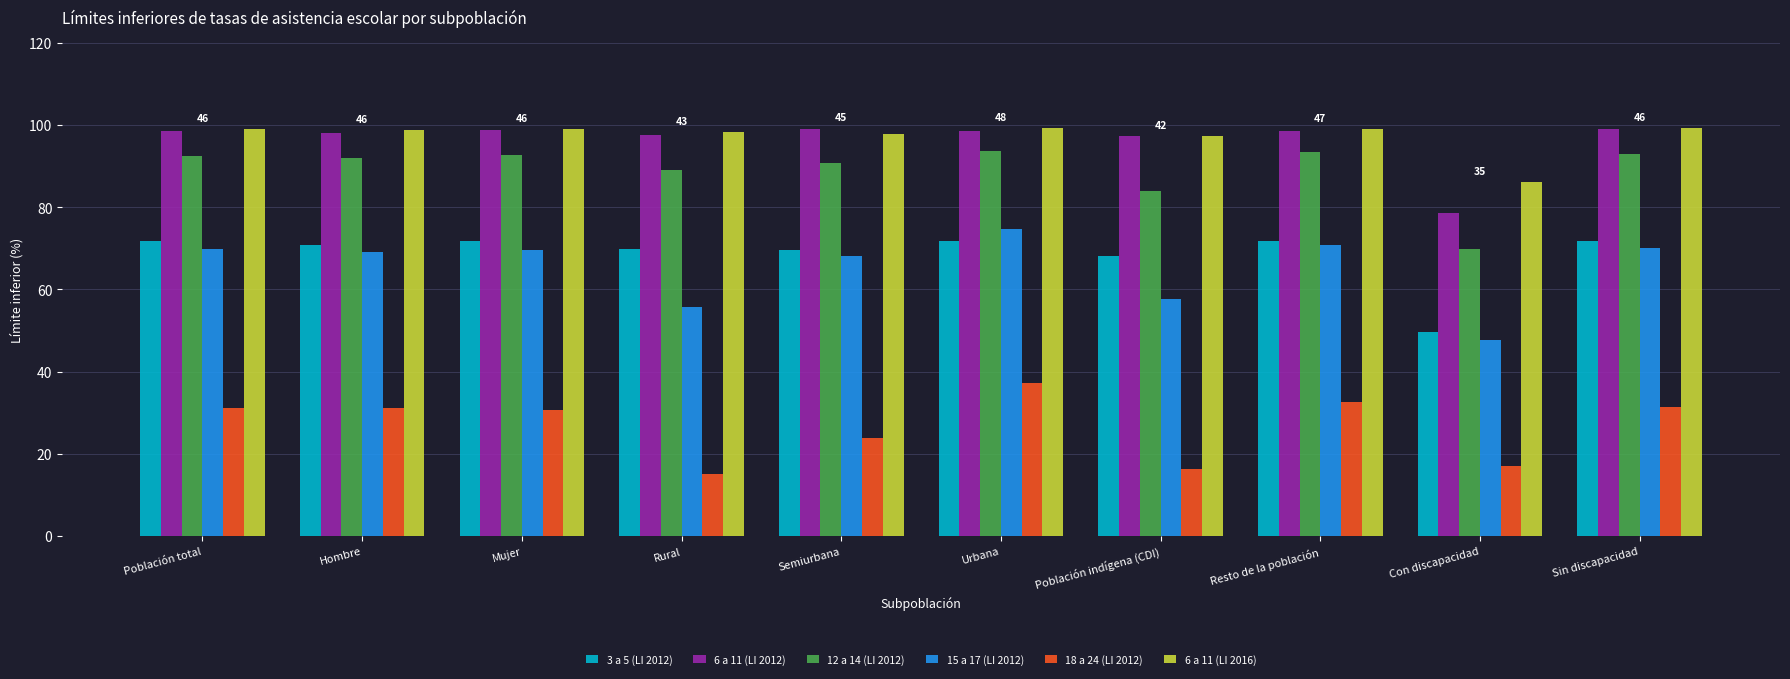

Count the number of categories in the chart.

10